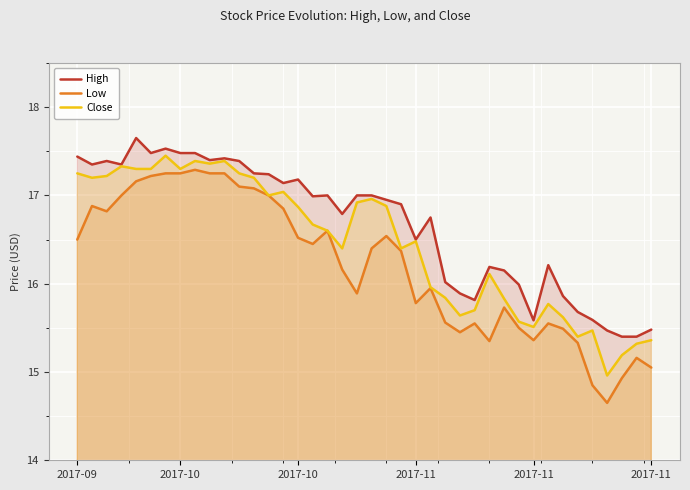

How many lines are shown in the chart?

3